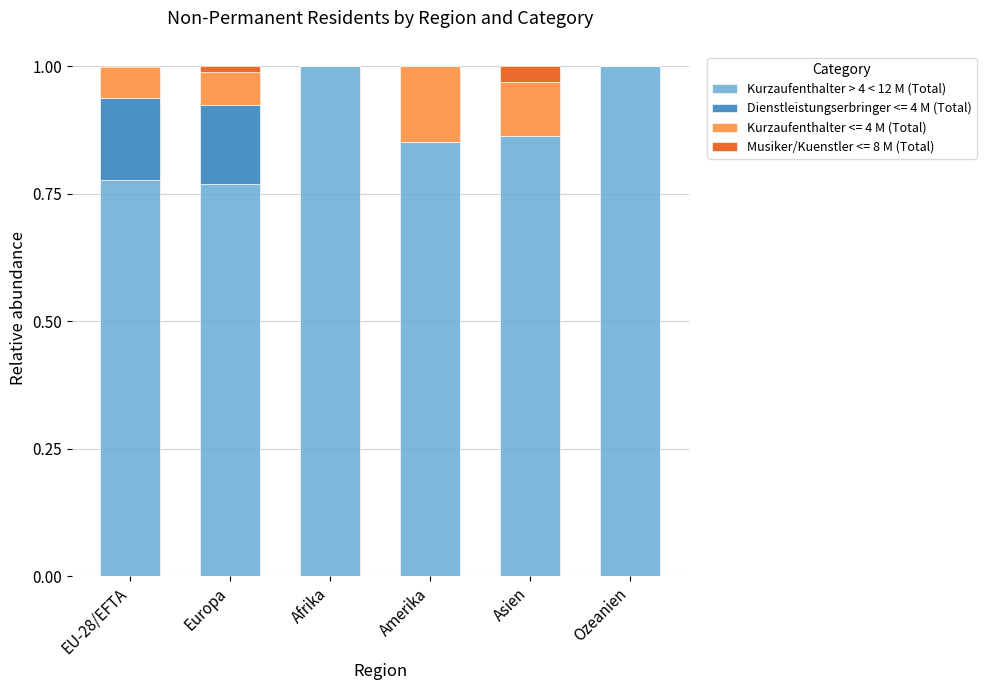

What is the highest value of the Kurzaufenthalter > 4 < 12 M (Total) series?

1.0